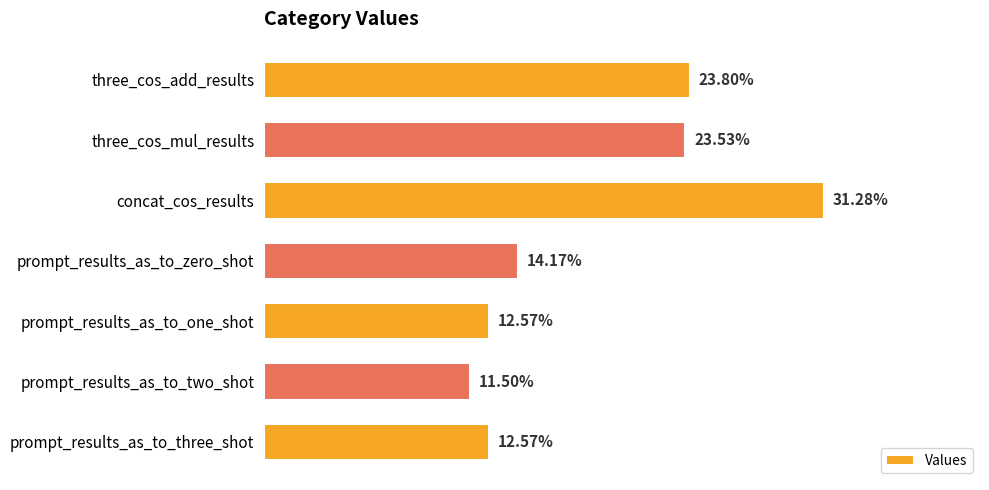

What is the difference between the maximum and minimum values?

0.2